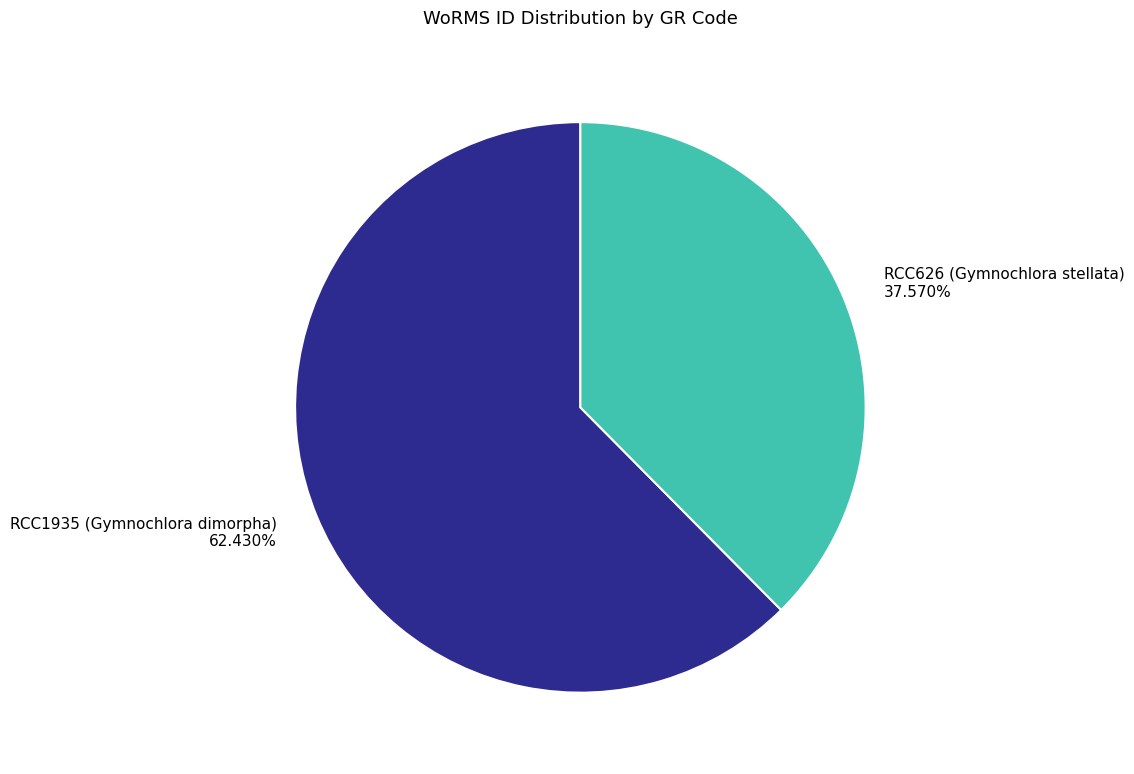

To the nearest percent, what is the difference between the largest and smallest slice percentages?

25%